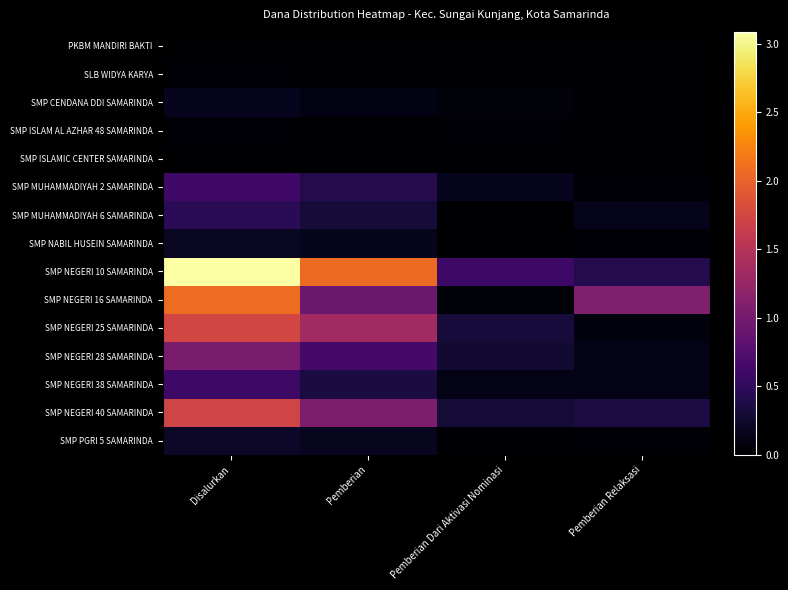

Which series has the largest range (max minus min)?

SMP NEGERI 10 SAMARINDA